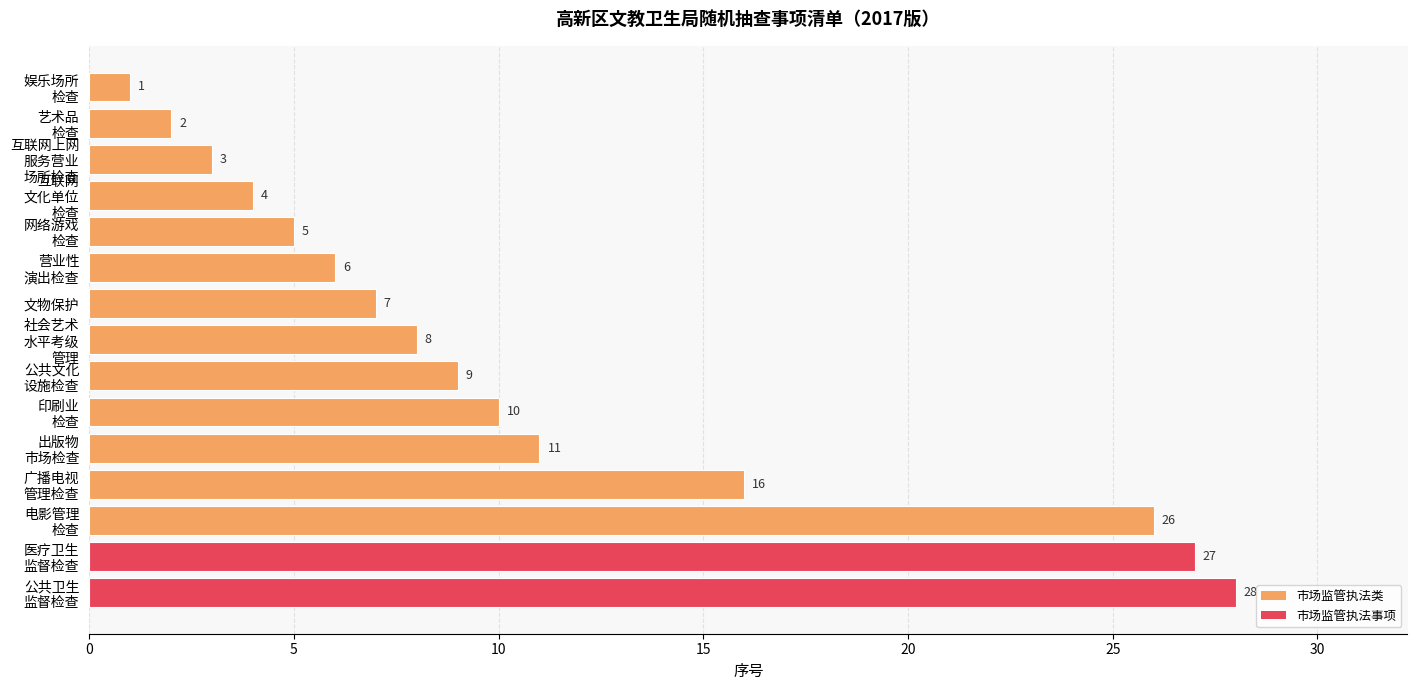

What is the maximum value shown in the chart?

28